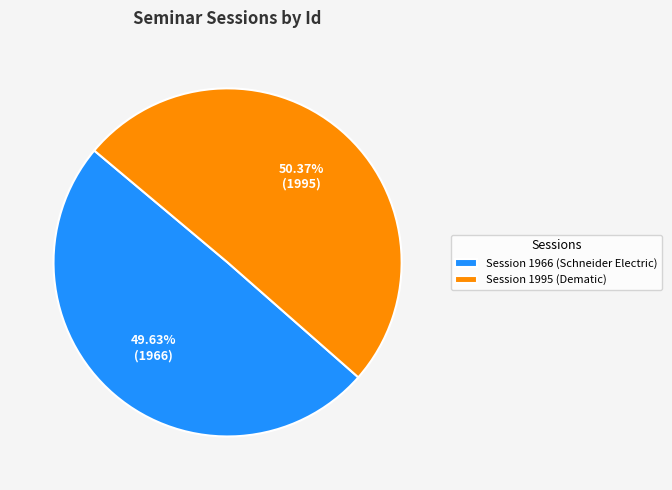

What is the total percentage of Session 1966 and Session 1995?

100.0%